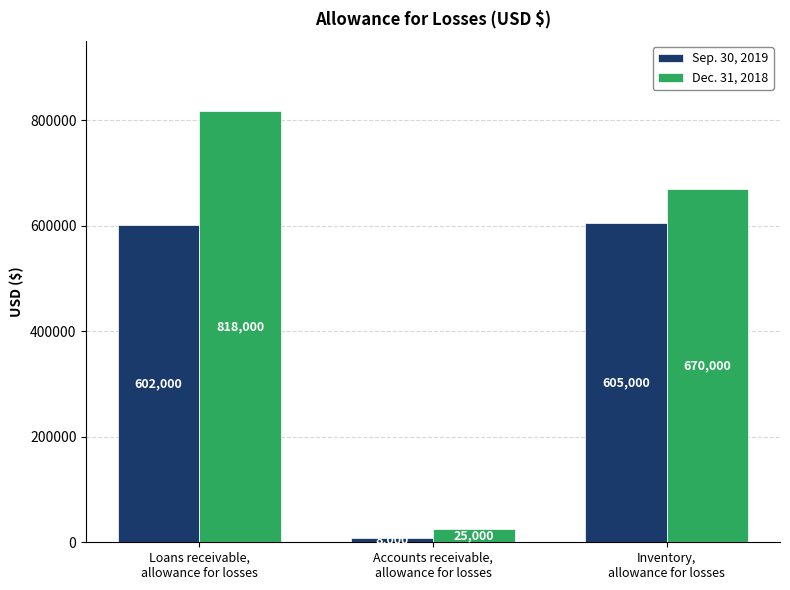

Which series has the widest spread of values?

Dec. 31, 2018